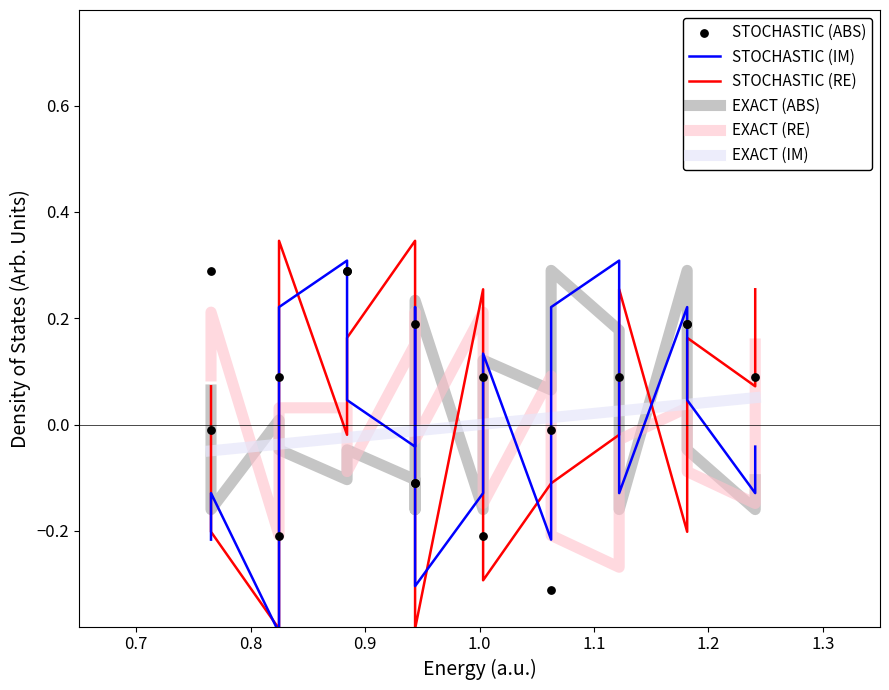

Which series has the largest total across all categories?

STOCHASTIC (RE)